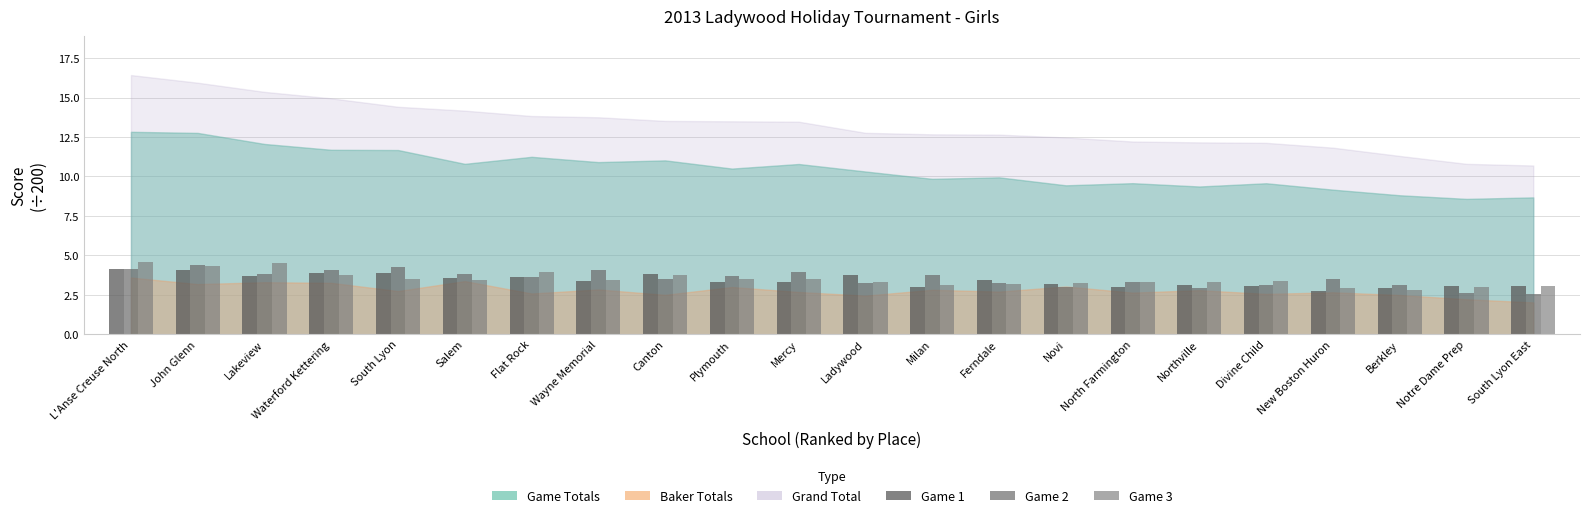

Rank the series by their maximum value, from highest to lowest.

Game 3, Game 2, Game 1